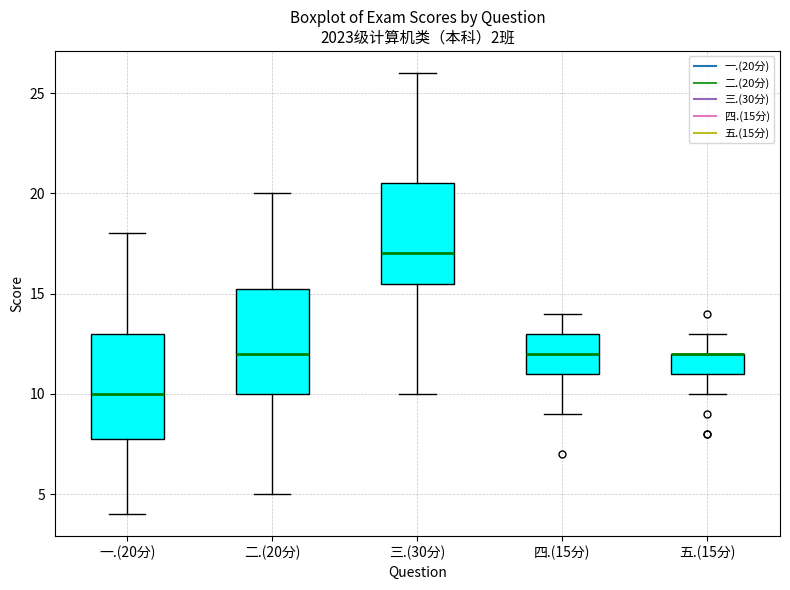

Reading left to right, read every box against the y-axis: the position of its median line, the range the box covers, and the ends of its whiskers. The values are not printed on the chart, so give them approximately, as read against the axis.

一.(20分): median 10.0, box 8.0 to 13.0, whiskers 4.0 to 18.0
二.(20分): median 12.0, box 10.0 to 15.5, whiskers 5.0 to 20.0
三.(30分): median 17.0, box 15.5 to 20.5, whiskers 10.0 to 26.0
四.(15分): median 12.0, box 11.0 to 13.0, whiskers 9.0 to 14.0
五.(15分): median 12.0 (drawn on the box's upper edge), box 11.0 to 12.0, whiskers 10.0 to 13.0